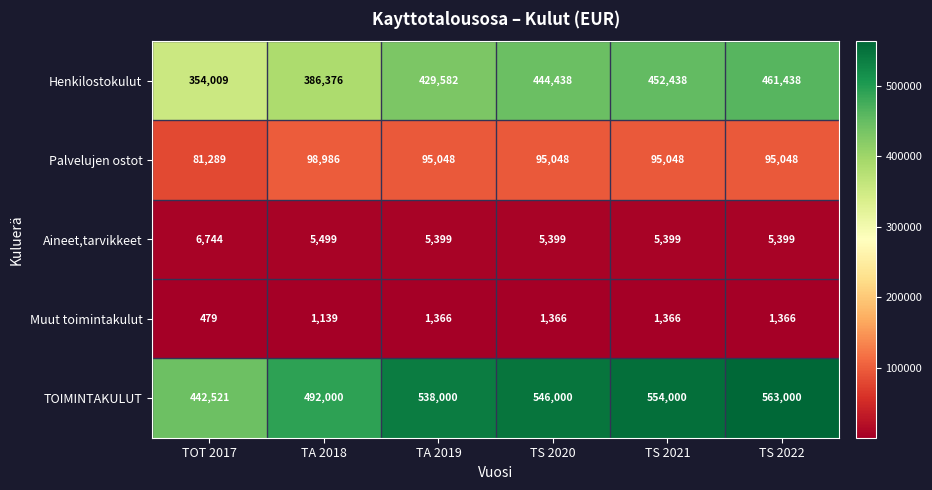

Which series has the largest range (max minus min)?

TOIMINTAKULUT